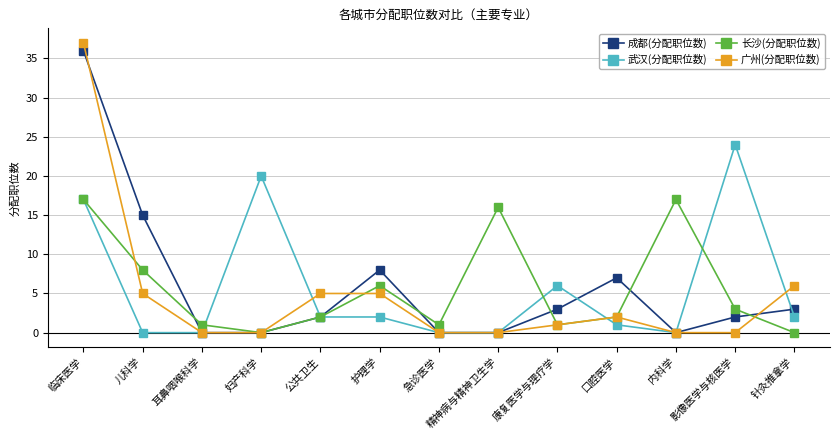

At which category is the sum across all series the highest?

临床医学